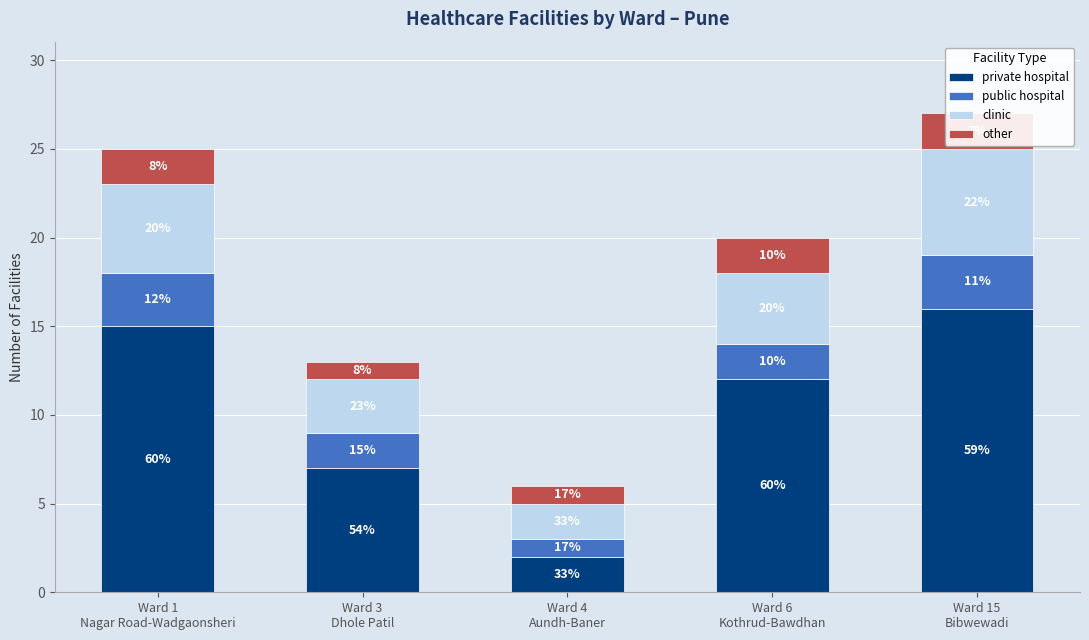

Rank the series at Ward 1
Nagar Road-Wadgaonsheri from highest to lowest value.

private hospital, clinic, public hospital, other